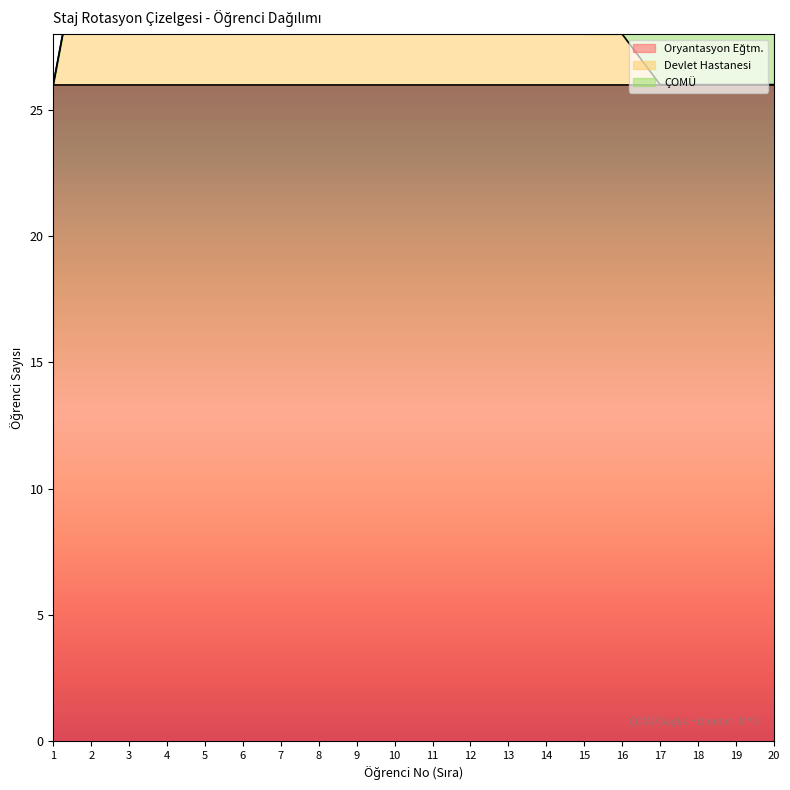

At how many categories does at least one series exceed 20?

20